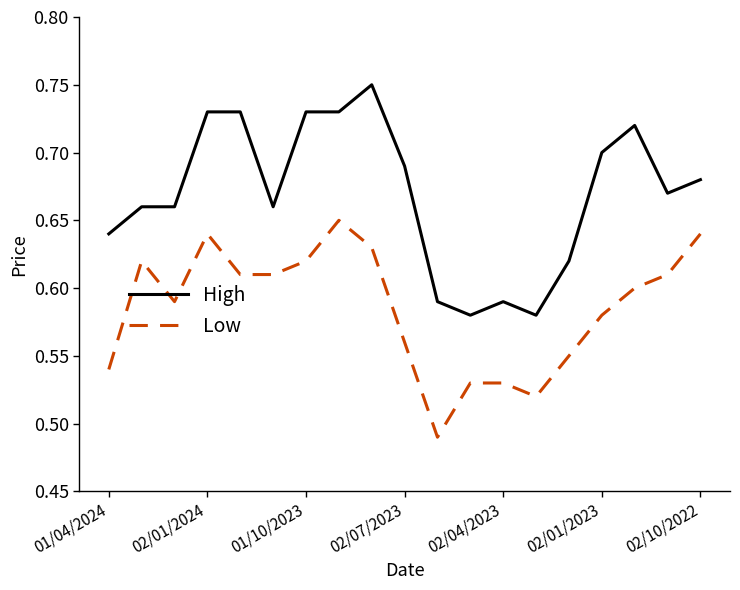

True or false: High and Low intersect in this chart.

False